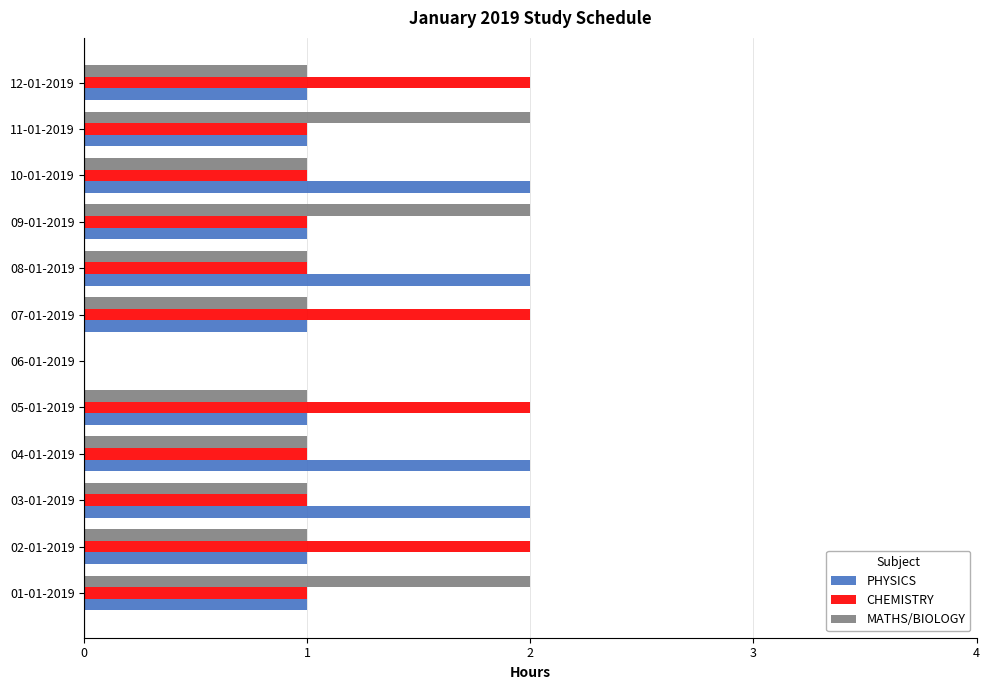

Is it true that PHYSICS equals 1 at 09-01-2019?

True